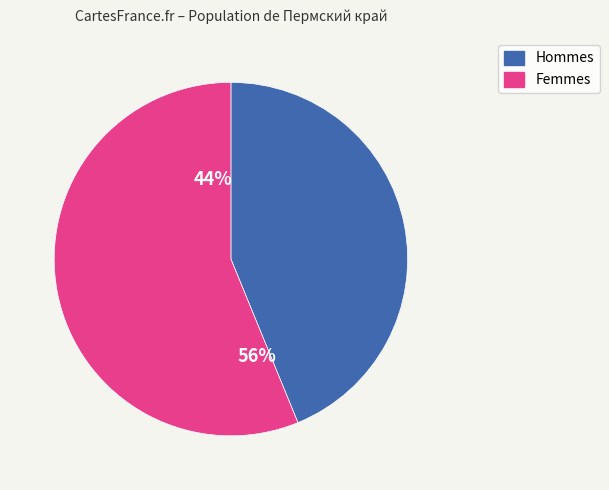

What is the majority slice?

женщины